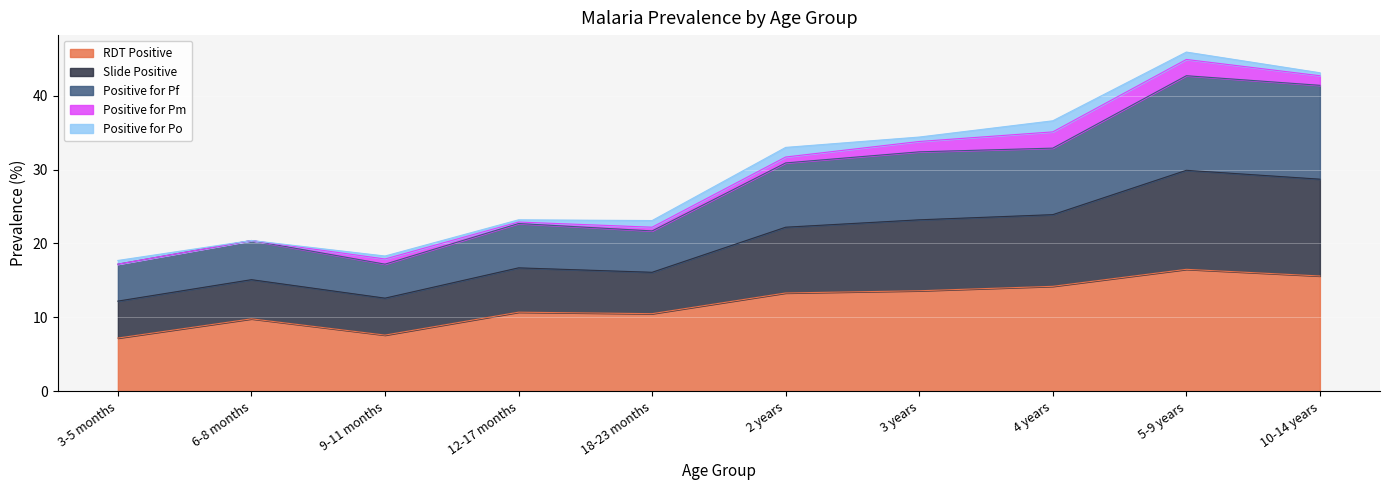

True or false: Positive for Pf and Slide Positive cross at least once.

False